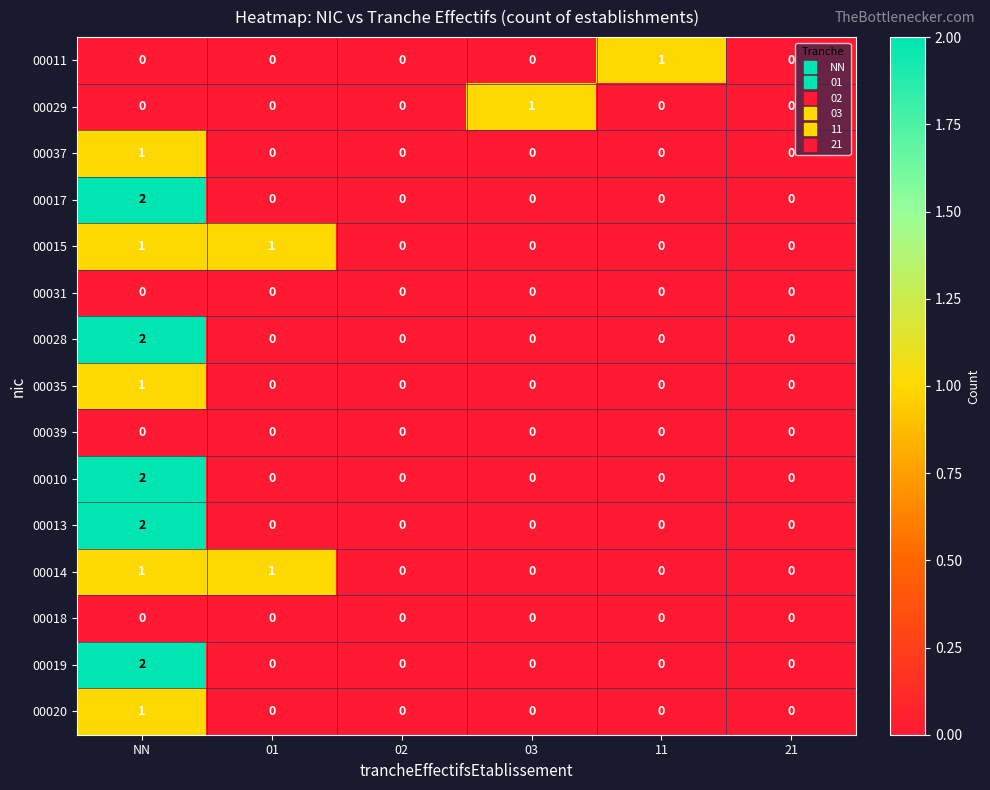

Between 02 and 11, which series saw the biggest shift?

00011